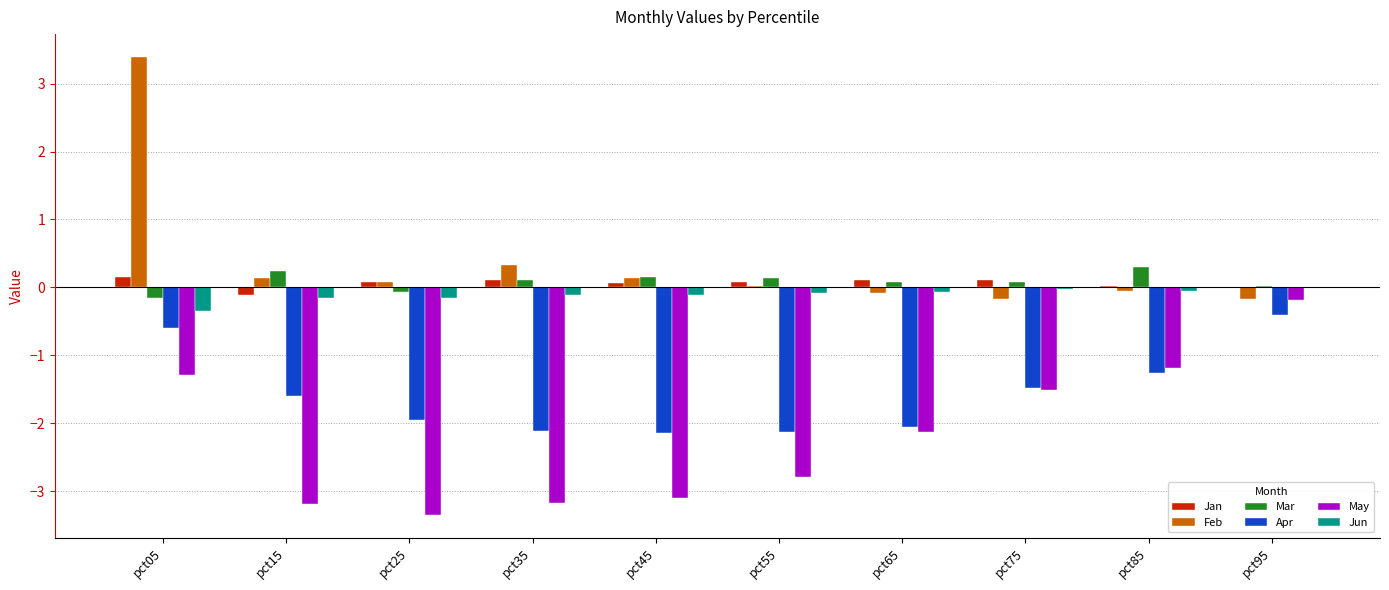

What is the highest value of the Mar series?

0.3